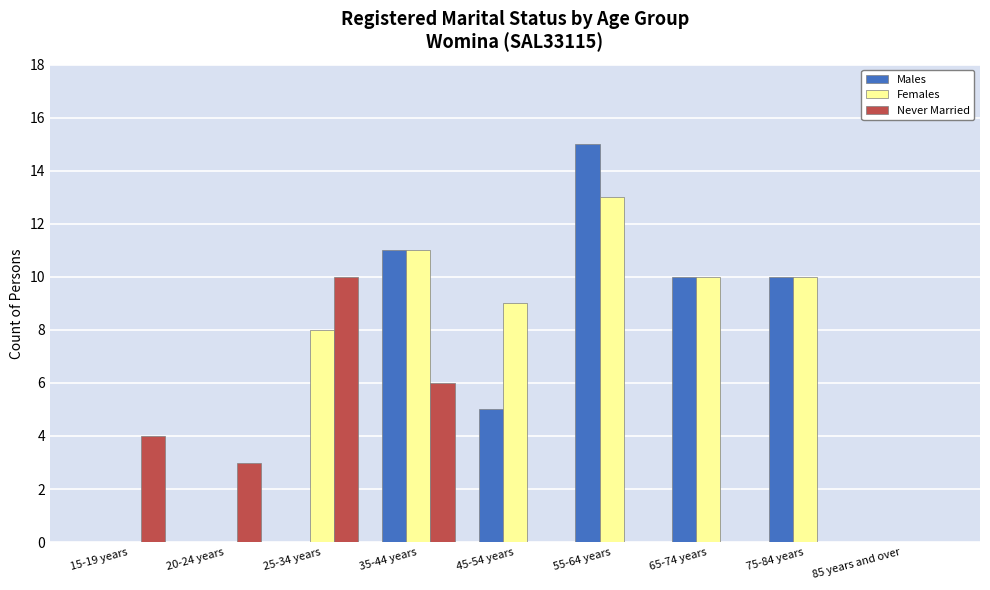

The Females series shows 2 at 65-74 years. True or false?

False